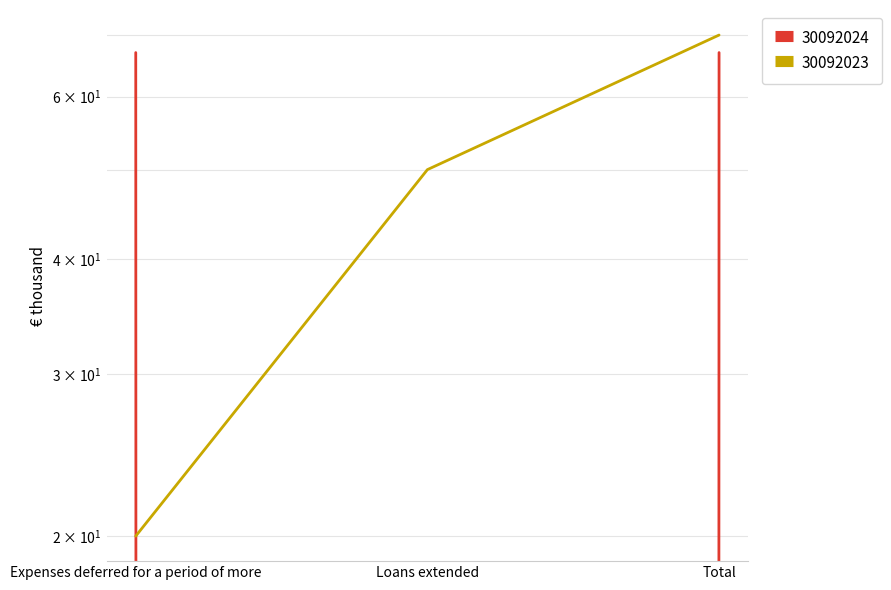

Does the chart display data point markers on the line(s)?

No